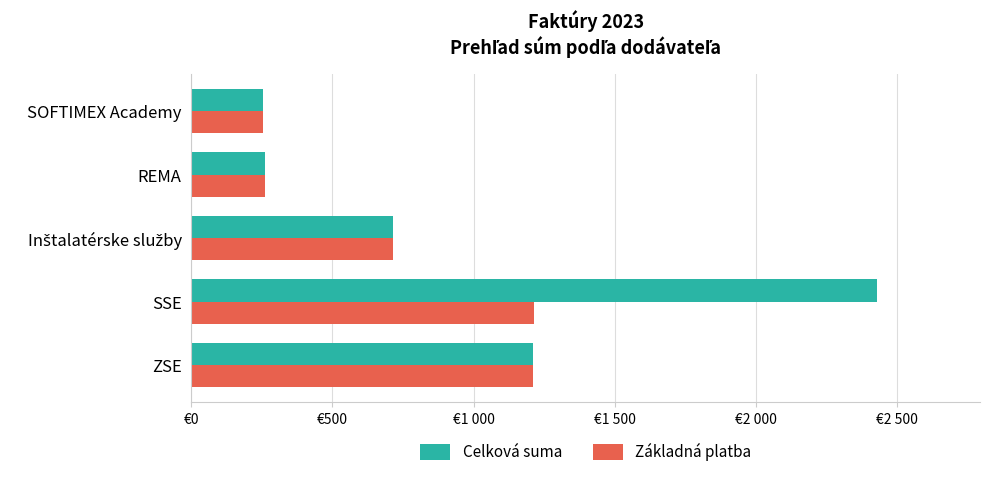

What is the difference between the maximum and second lowest values in the Základná platba series?

952.5